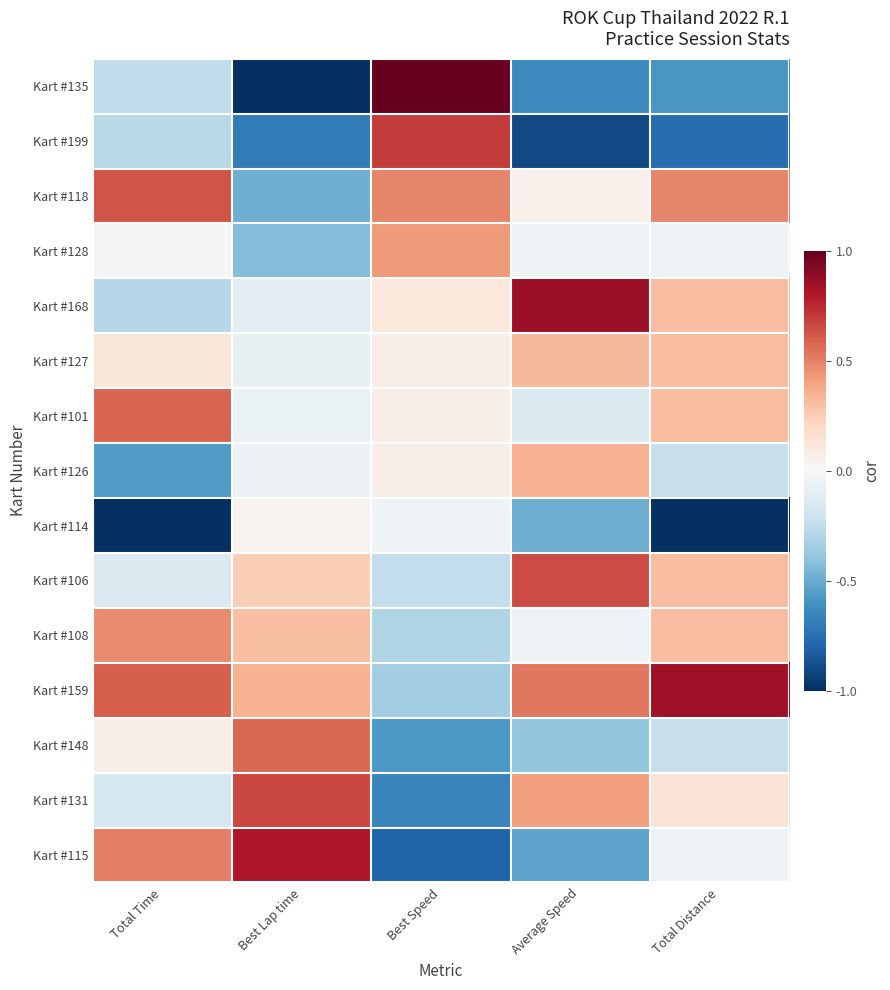

Reading right to left, what are all the values shown in this chart?

Kart #135: Total Distance=-1.2	Average Speed=-1.3	Best Speed=2.1	Best Lap time=-2.1	Total Time=-0.5
Kart #199: Total Distance=-1.5	Average Speed=-1.8	Best Speed=1.4	Best Lap time=-1.4	Total Time=-0.6
Kart #118: Total Distance=1.0	Average Speed=0.1	Best Speed=1.0	Best Lap time=-1.0	Total Time=1.3
Kart #128: Total Distance=-0.1	Average Speed=-0.1	Best Speed=0.9	Best Lap time=-0.9	Total Time=-0.0
Kart #168: Total Distance=0.6	Average Speed=1.7	Best Speed=0.2	Best Lap time=-0.2	Total Time=-0.6
Kart #127: Total Distance=0.6	Average Speed=0.6	Best Speed=0.1	Best Lap time=-0.1	Total Time=0.2
Kart #101: Total Distance=0.6	Average Speed=-0.3	Best Speed=0.1	Best Lap time=-0.1	Total Time=1.2
Kart #126: Total Distance=-0.5	Average Speed=0.7	Best Speed=0.1	Best Lap time=-0.1	Total Time=-1.1
Kart #114: Total Distance=-2.2	Average Speed=-1.0	Best Speed=-0.1	Best Lap time=0.1	Total Time=-2.5
Kart #106: Total Distance=0.6	Average Speed=1.3	Best Speed=-0.5	Best Lap time=0.5	Total Time=-0.3
Kart #108: Total Distance=0.6	Average Speed=-0.1	Best Speed=-0.6	Best Lap time=0.6	Total Time=0.9
Kart #159: Total Distance=1.7	Average Speed=1.1	Best Speed=-0.7	Best Lap time=0.7	Total Time=1.2
Kart #148: Total Distance=-0.5	Average Speed=-0.8	Best Speed=-1.1	Best Lap time=1.2	Total Time=0.1
Kart #131: Total Distance=0.3	Average Speed=0.8	Best Speed=-1.3	Best Lap time=1.3	Total Time=-0.3
Kart #115: Total Distance=-0.1	Average Speed=-1.1	Best Speed=-1.6	Best Lap time=1.6	Total Time=1.0